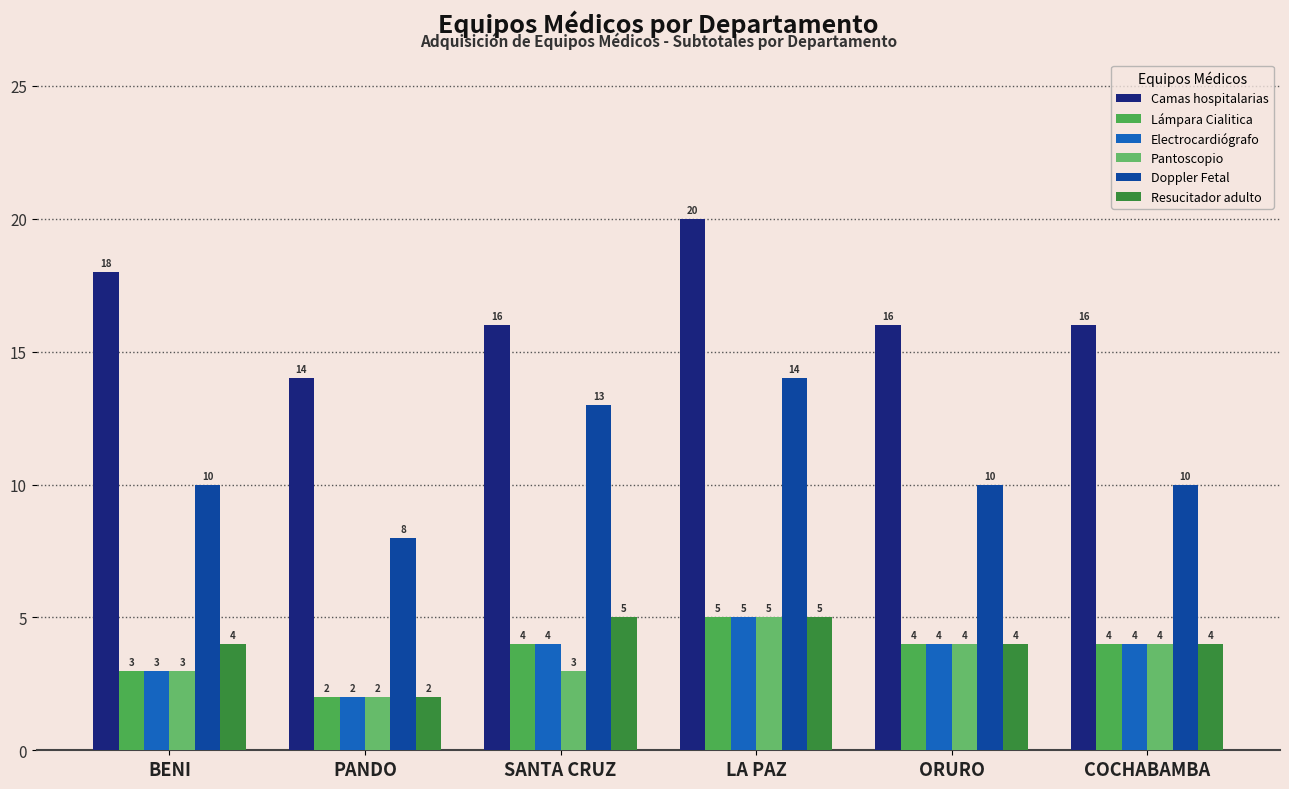

How many data points in Camas hospitalarias are less than 16?

1